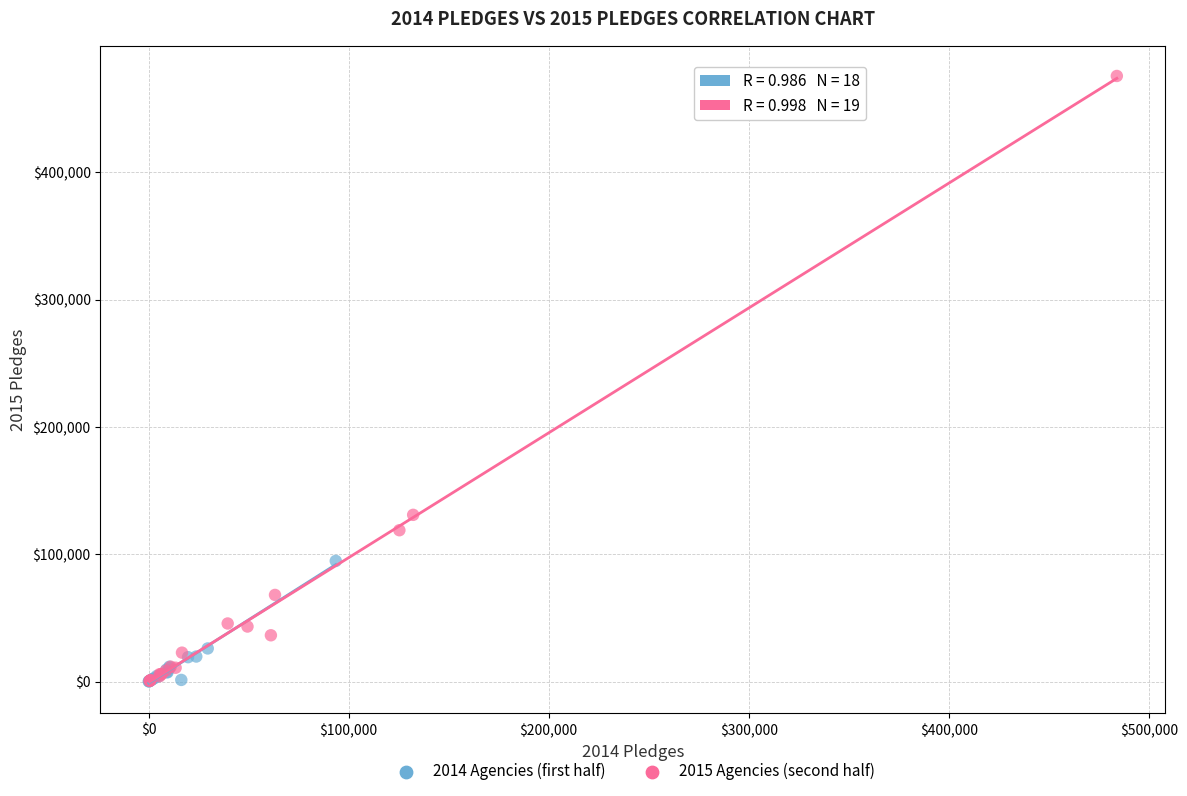

Which series contains the highest Y value?

2015 Agencies (second half)